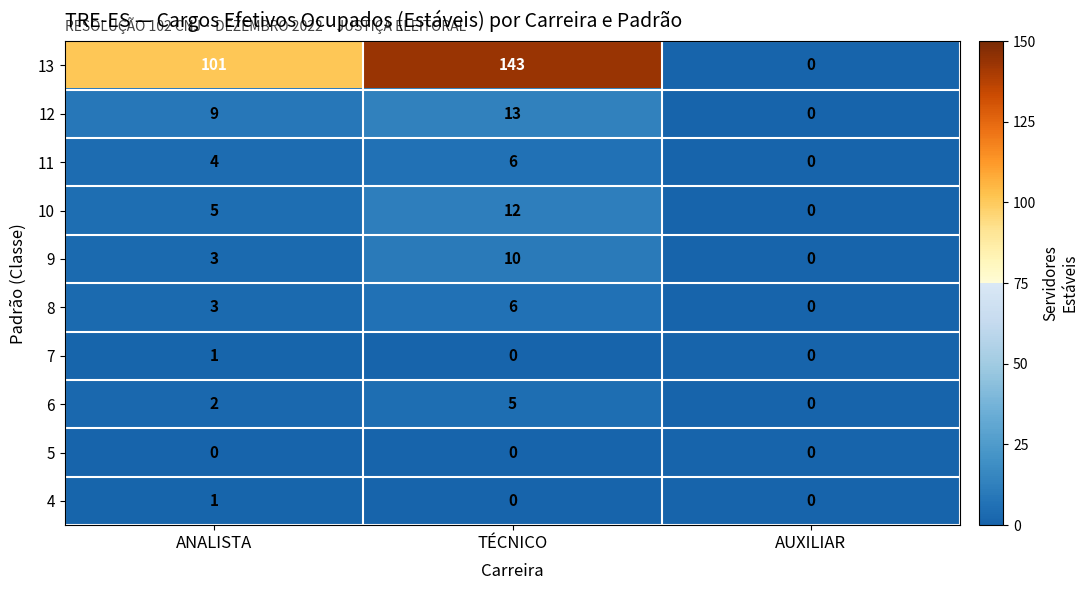

Reading right to left, transcribe all the data shown in this chart.

13: 0	143	101
12: 0	13	9
11: 0	6	4
10: 0	12	5
9: 0	10	3
8: 0	6	3
7: 0	0	1
6: 0	5	2
5: 0	0	0
4: 0	0	1